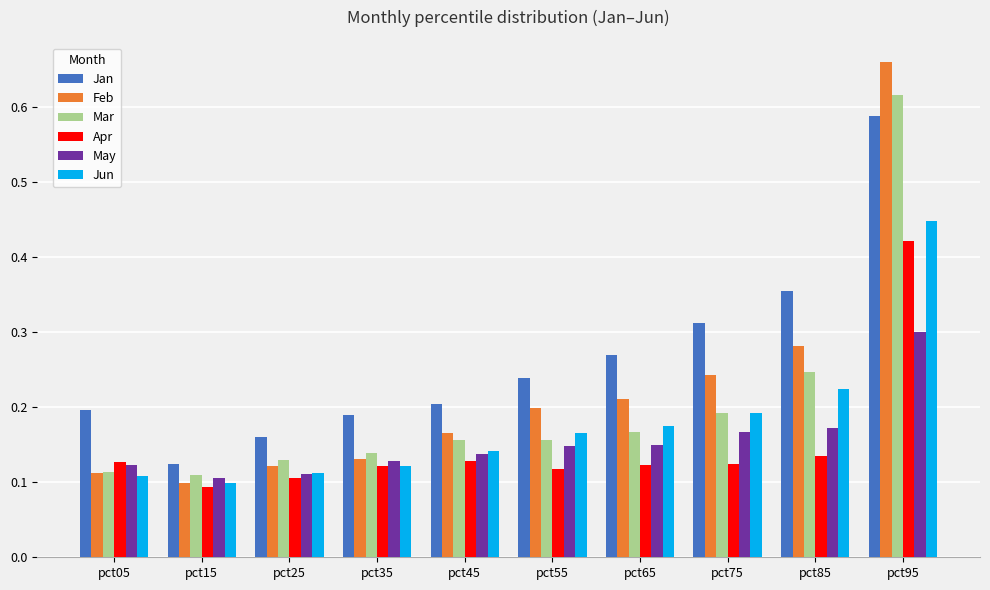

How many Jan values are between 0 and 1?

10